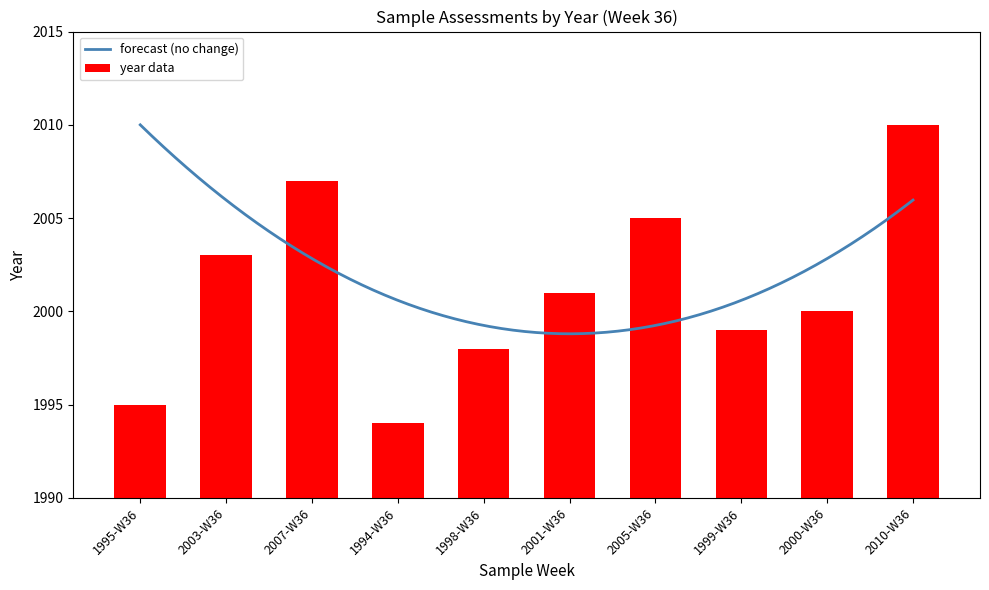

Where is the data nearest to the value 2002?

2003-W36